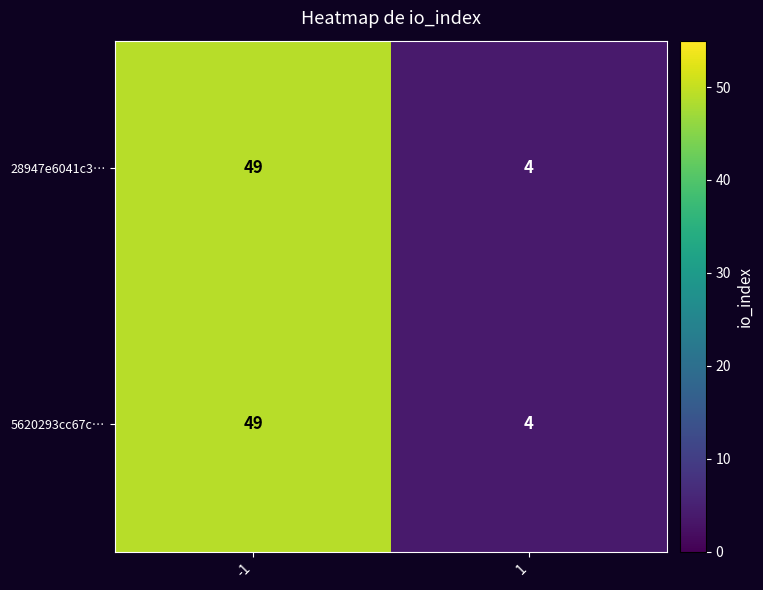

What value does the 28947e6041c3… series have at -1, to the nearest 10?

50